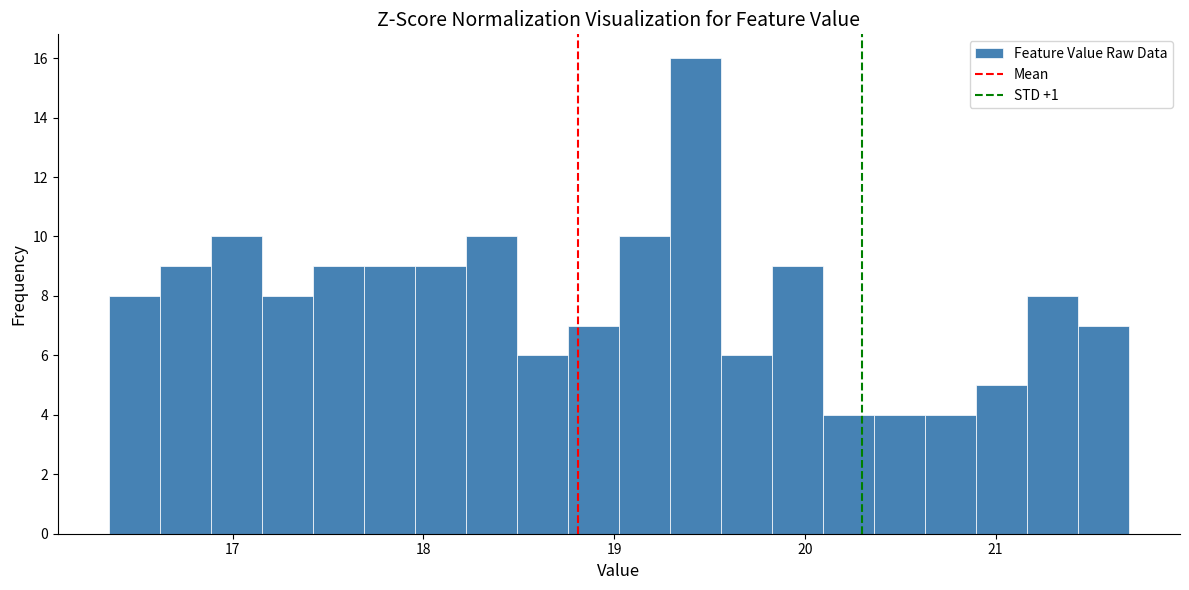

Read against the x-axis, roughly where is the centre of the tallest bar?

19.4